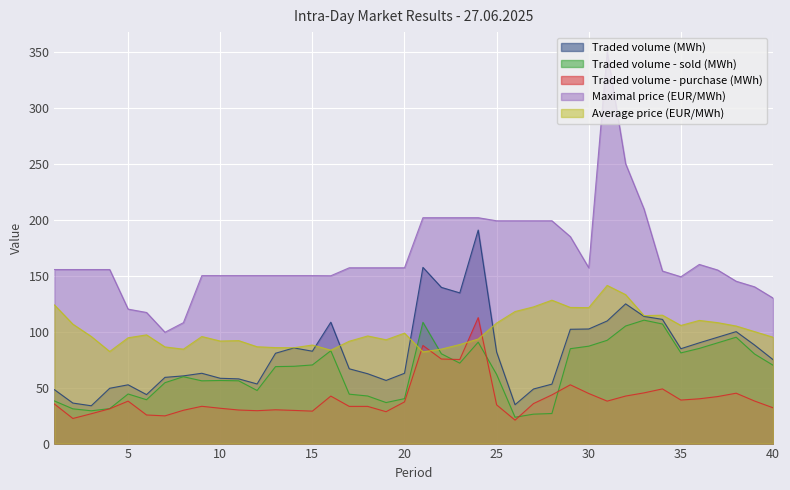

True or false: Traded volume (MWh) and Traded volume - sold (MWh) intersect in this chart.

False